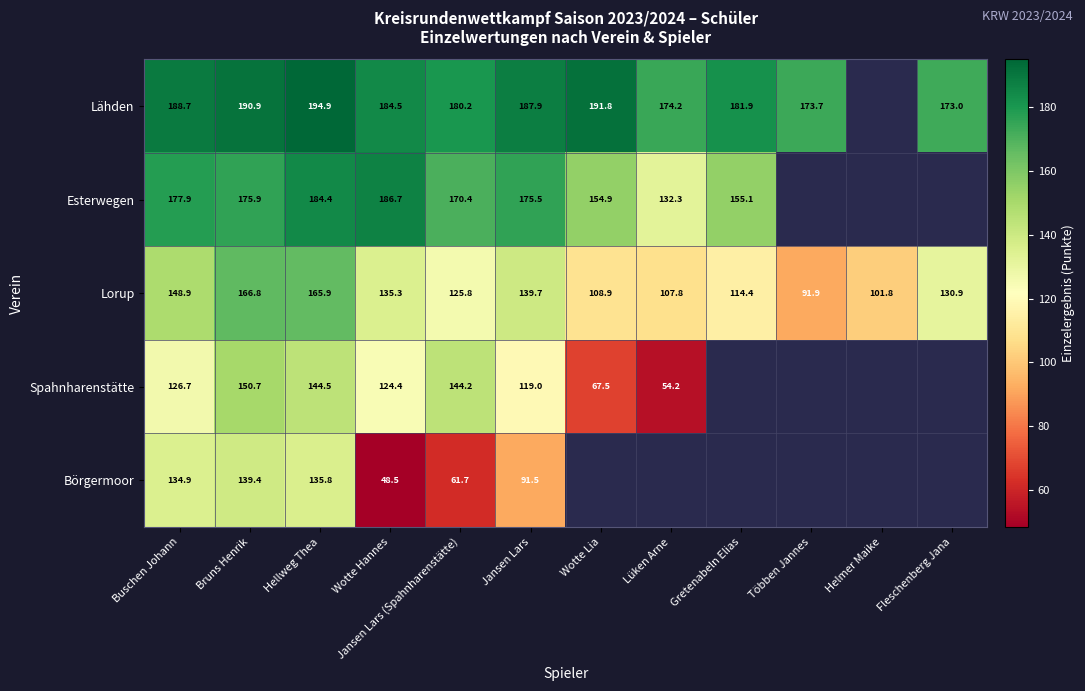

True or false: Lorup has a value of 179.3 at Gretenabeln Elias.

False